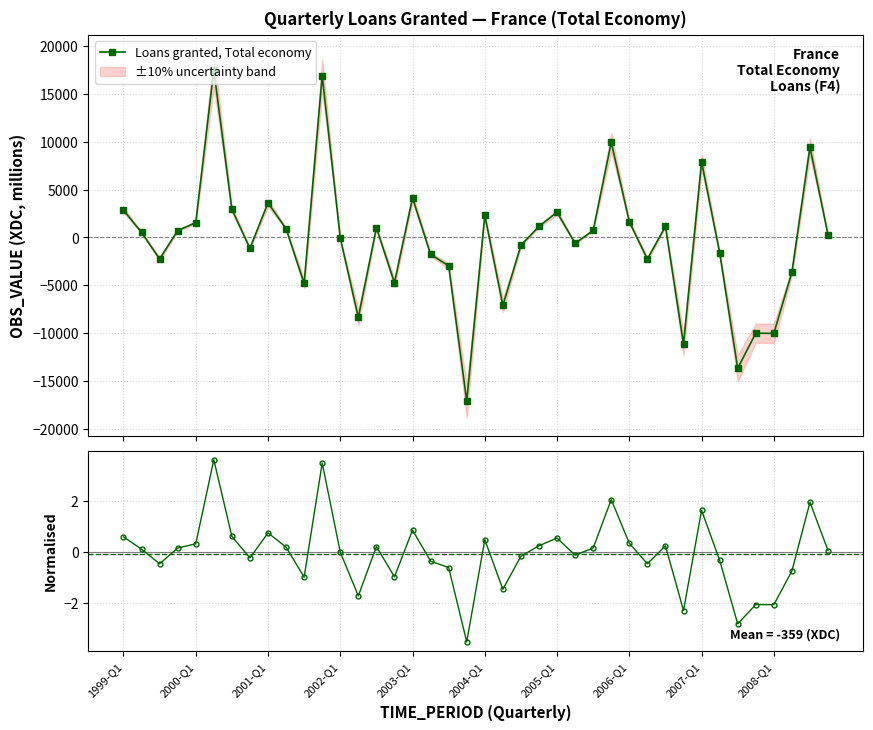

At which label does Normalised (value / mean|value|) first exceed 0?

1999-Q1